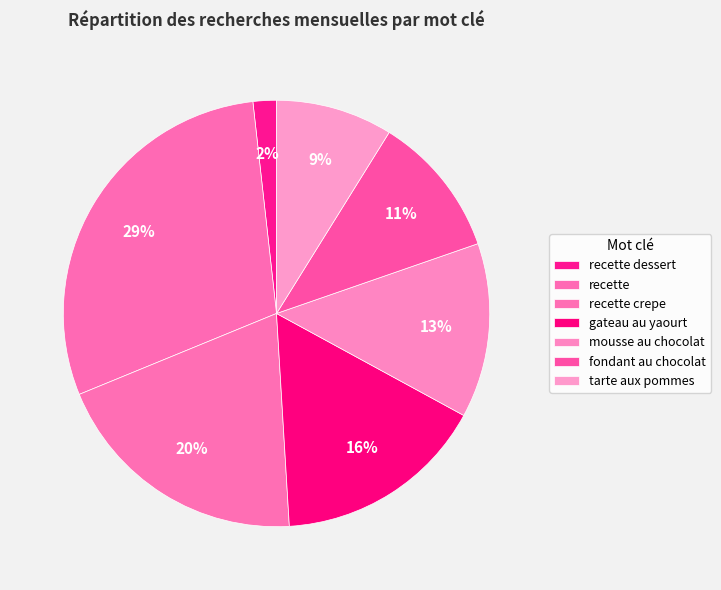

Do mousse au chocolat and gateau au yaourt together represent more than half of the pie?

No